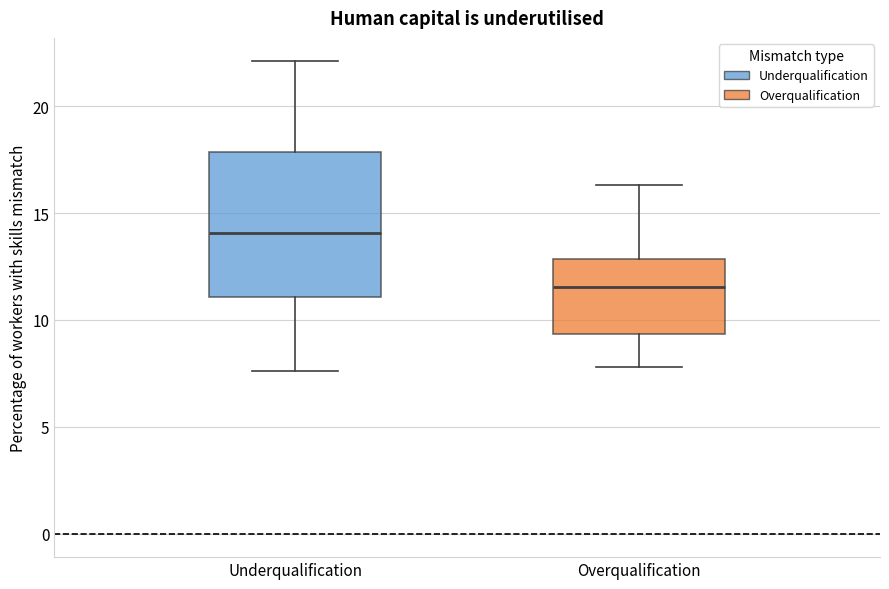

Comparing the boxes themselves (not the whiskers), which one is the tallest?

Underqualification